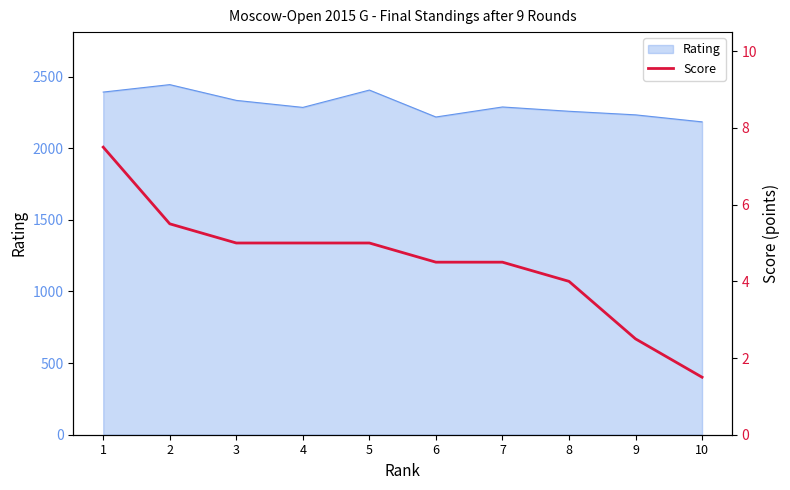

Is it true that the value at 7 is 1.6?

False